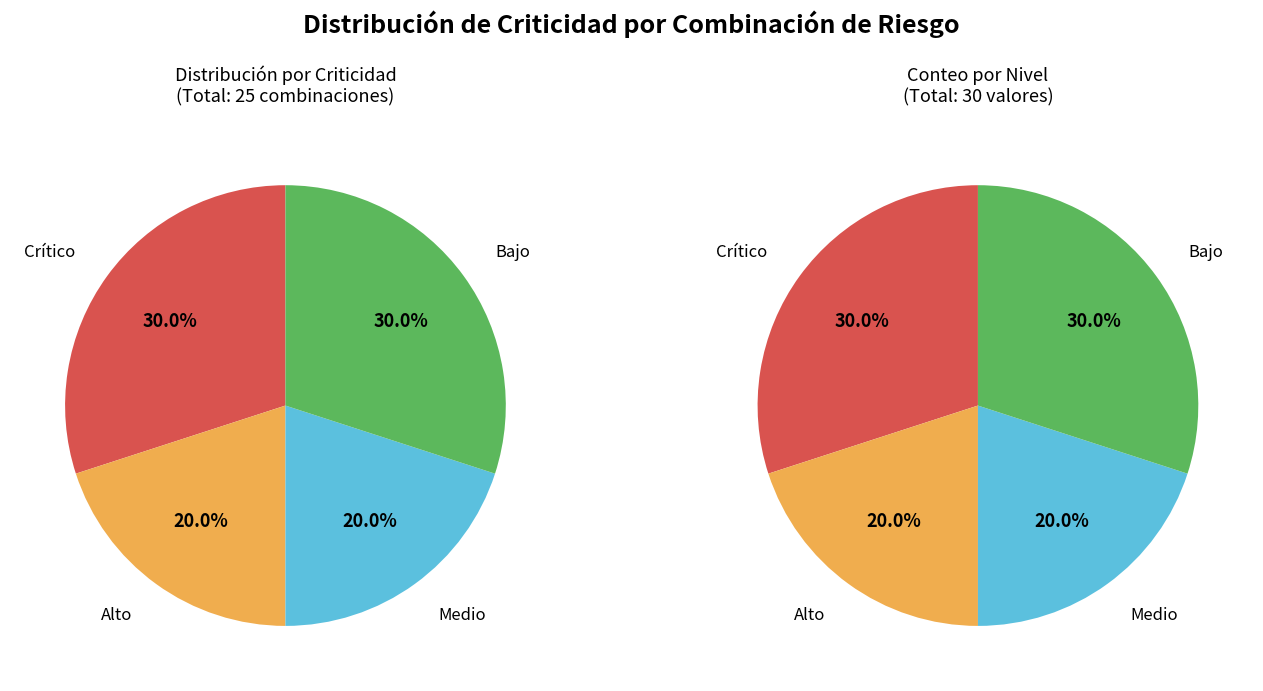

Which slice is the smallest?

Alto